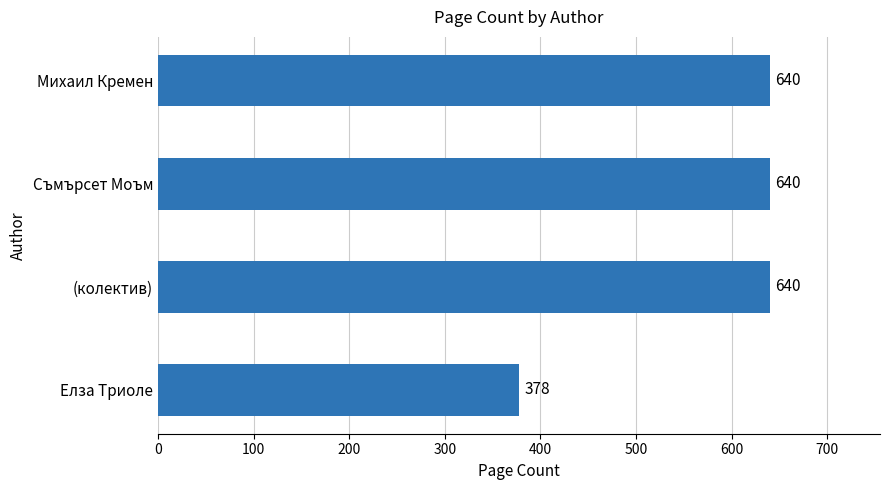

What value does the data have at Михаил Кремен, to the nearest 5?

640